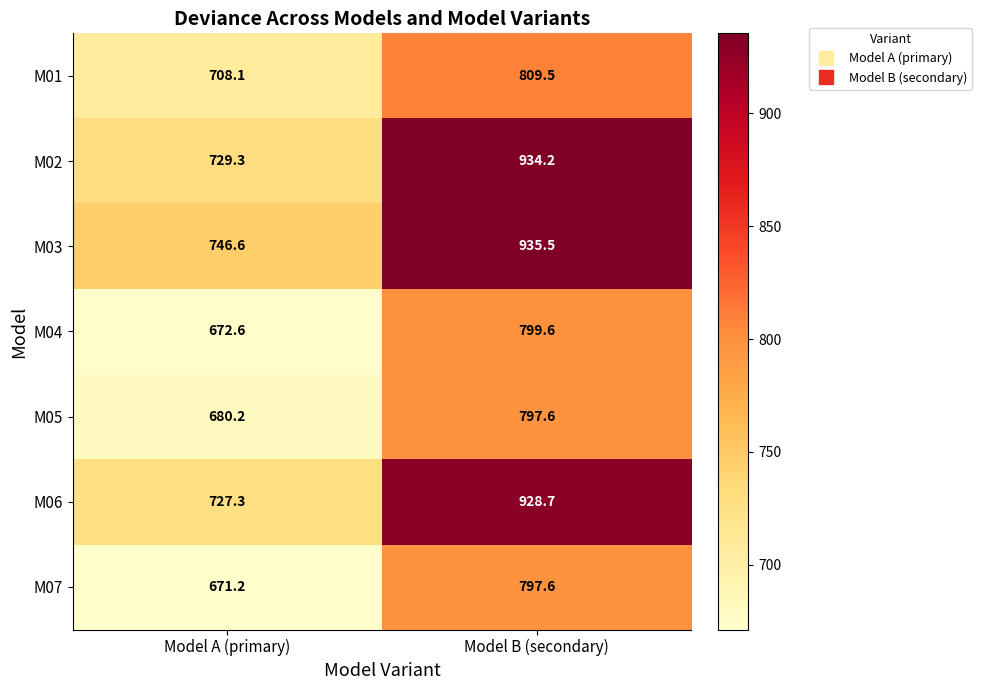

What is the difference between the maximum and minimum values in the M02 series?

204.9